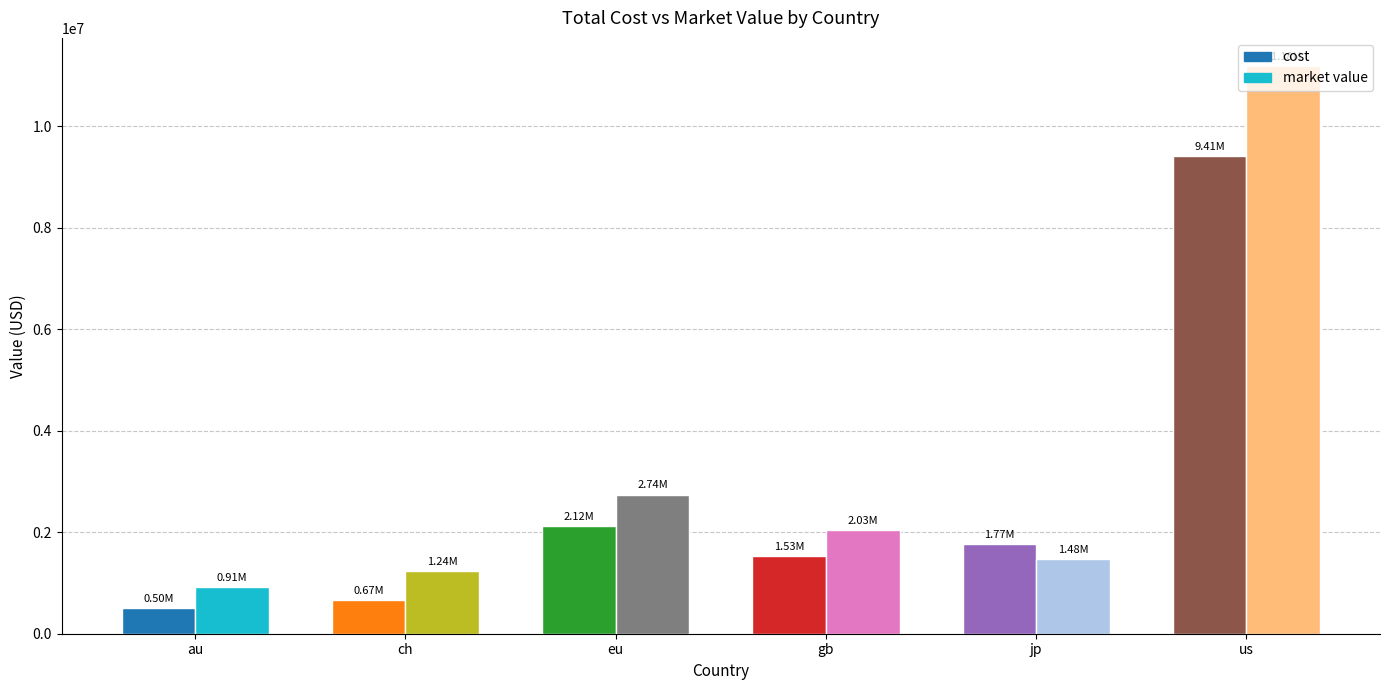

Where is market value nearest to the value 6045392?

eu